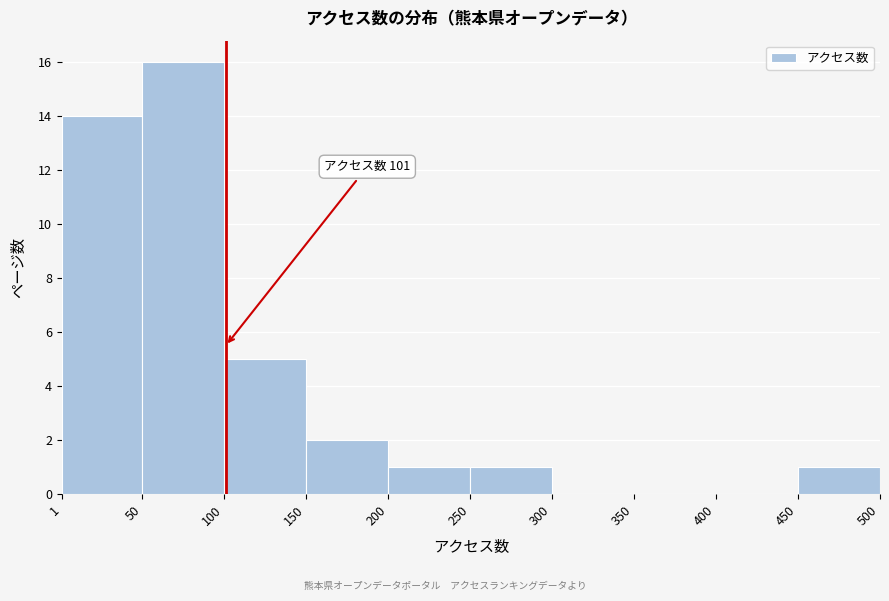

Over which range of the x-axis is the bar tallest?

50 to 100